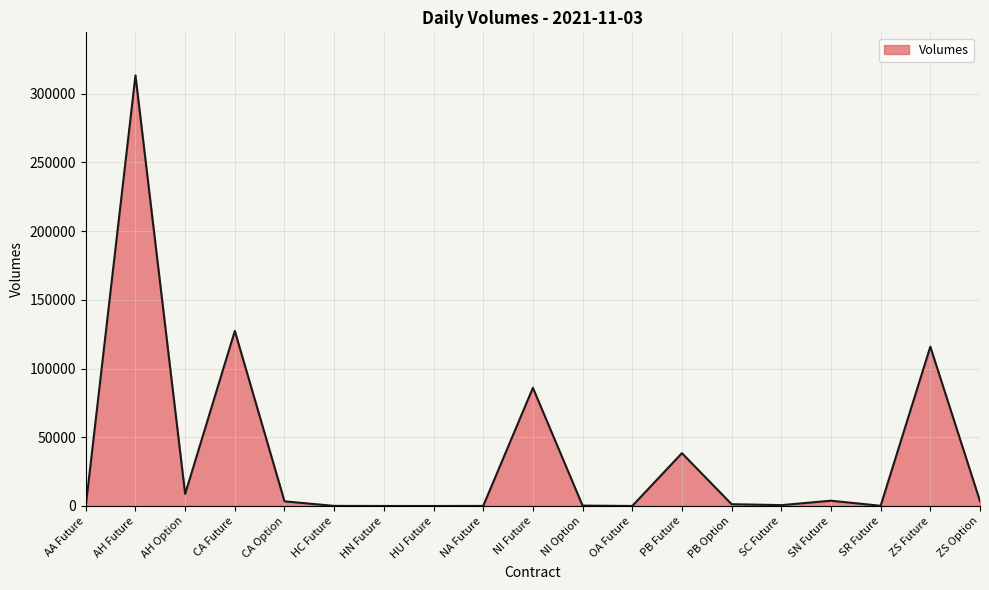

At which category does the chart reach its peak across all series?

AH Future